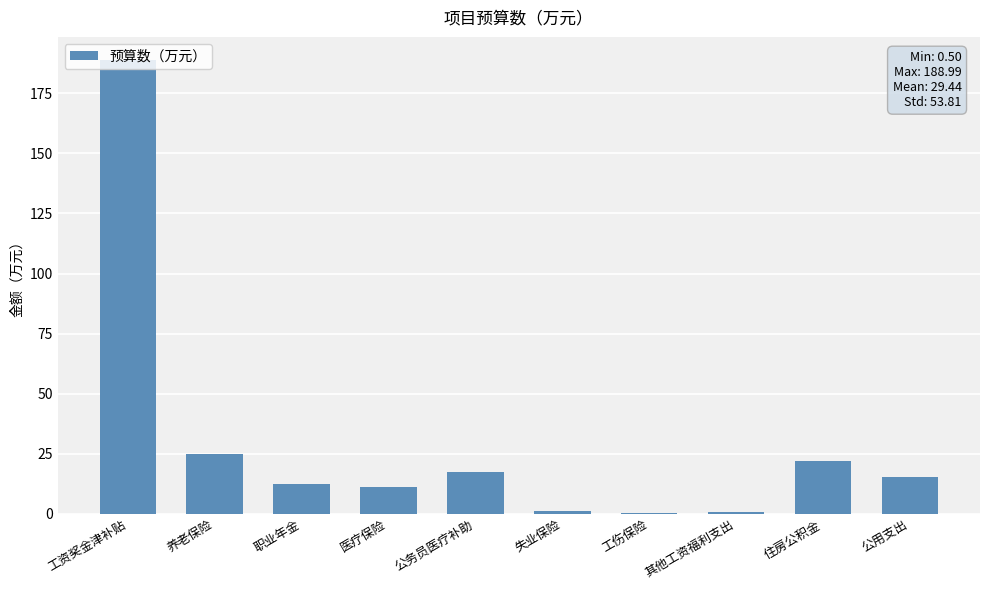

True or false: the data shows 15.2 at 公用支出.

True